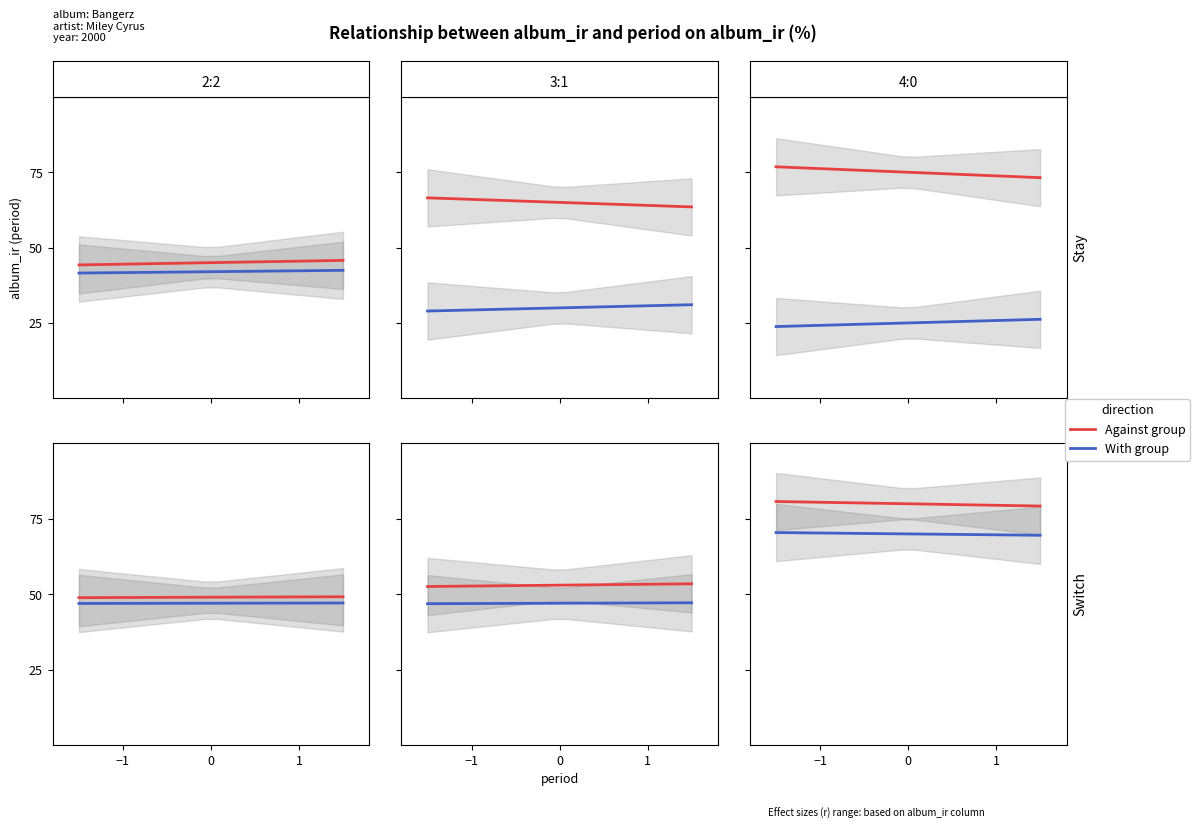

What is the maximum value shown in the chart?

80.8